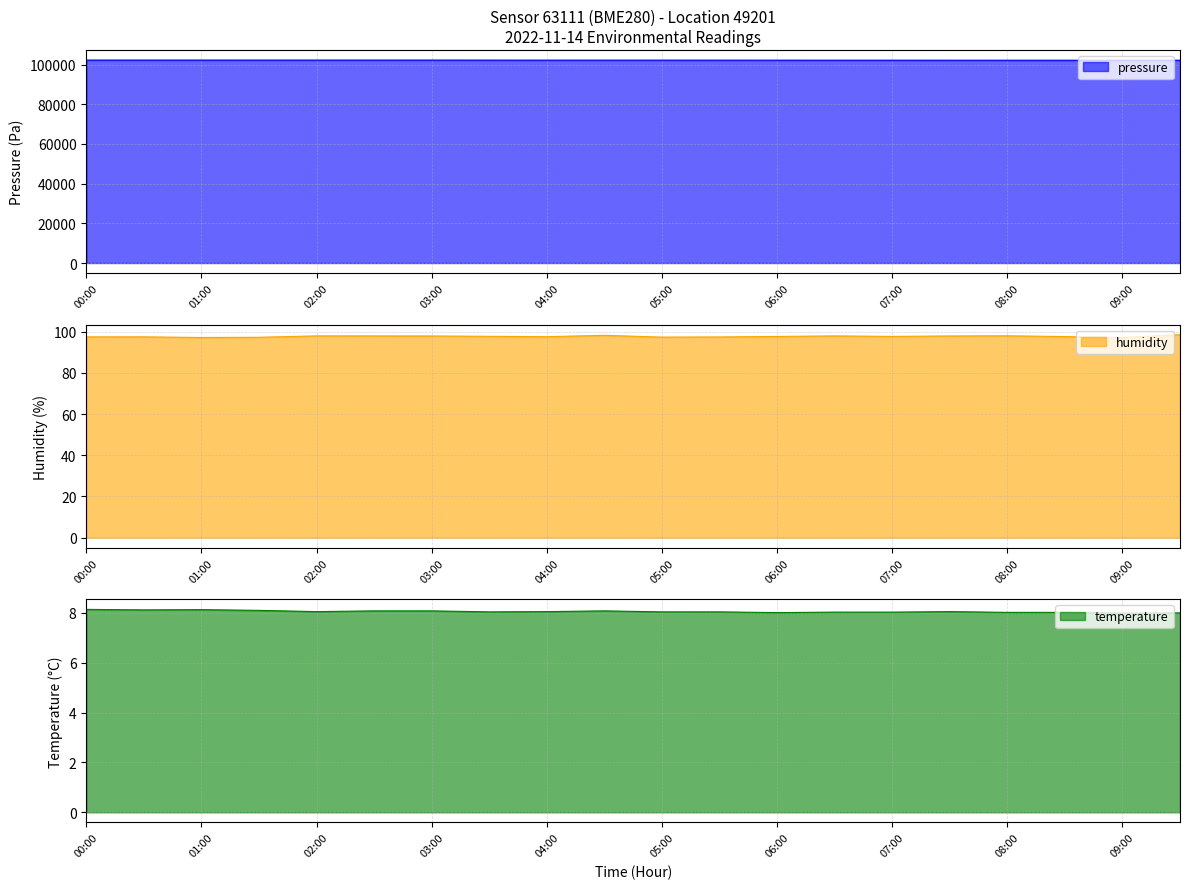

What is the spread (max minus min) of values at 08:30?

102225.1